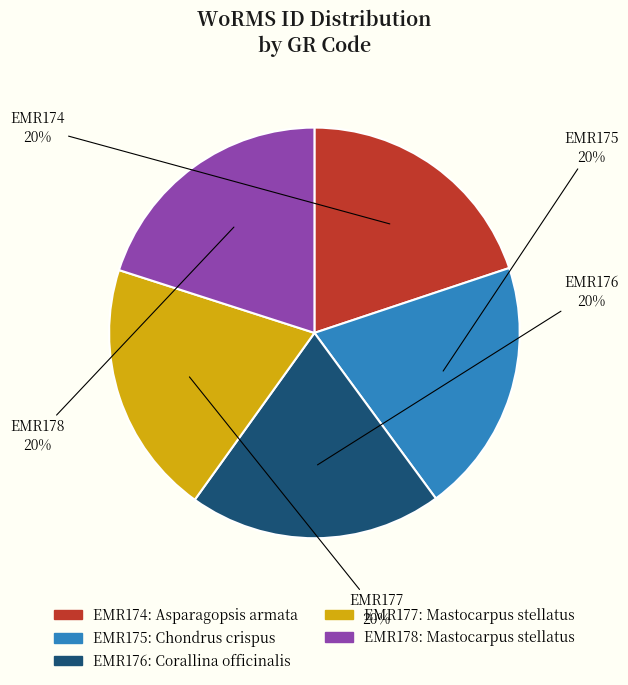

The EMR178 slice represents 20% of the pie. True or false?

True